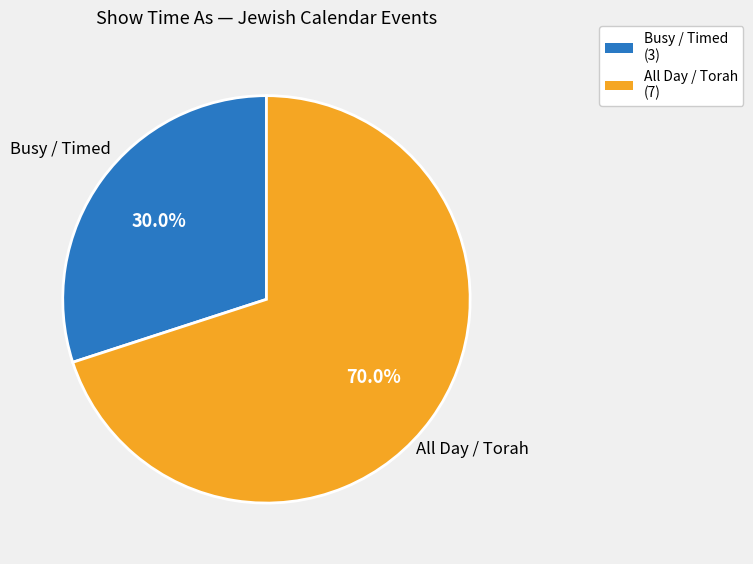

What is the largest slice in the pie chart?

All Day / Torah (7)